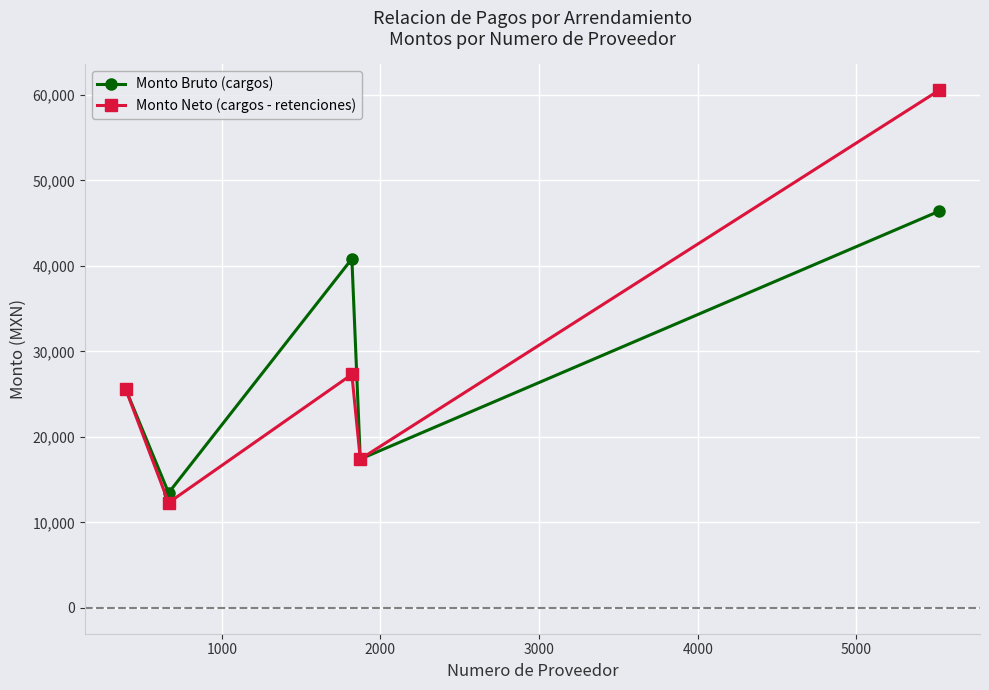

True or false: Monto Neto (cargos - retenciones) has more than 0 interior local peaks.

True